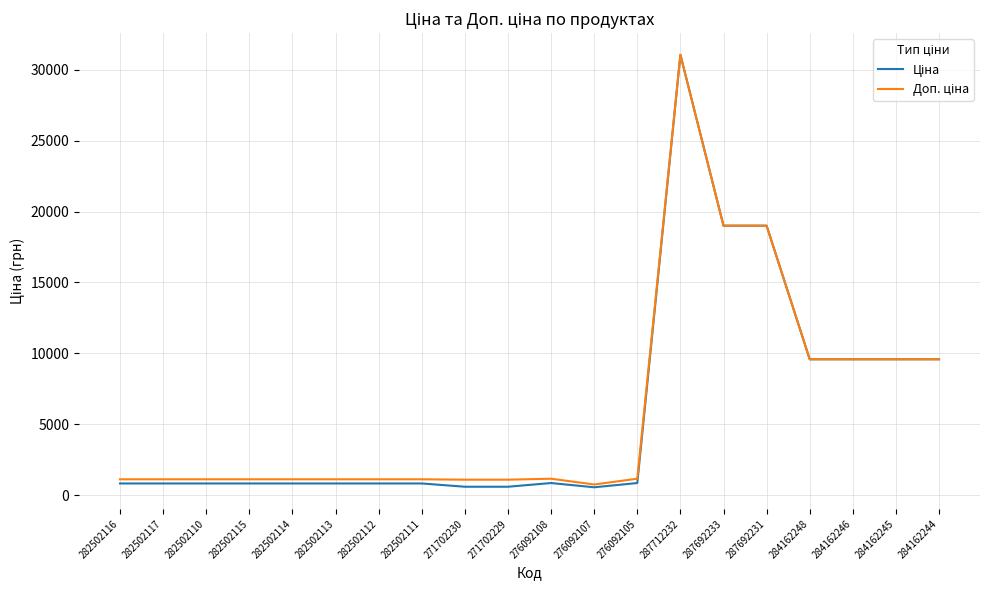

What is the total value across all series at 287692231?

38011.3